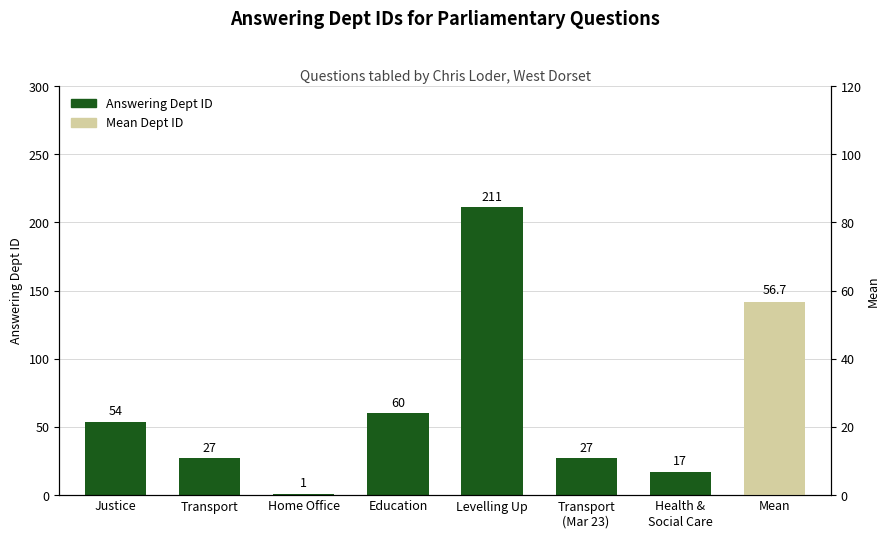

What is the difference between the maximum and second lowest values?

194